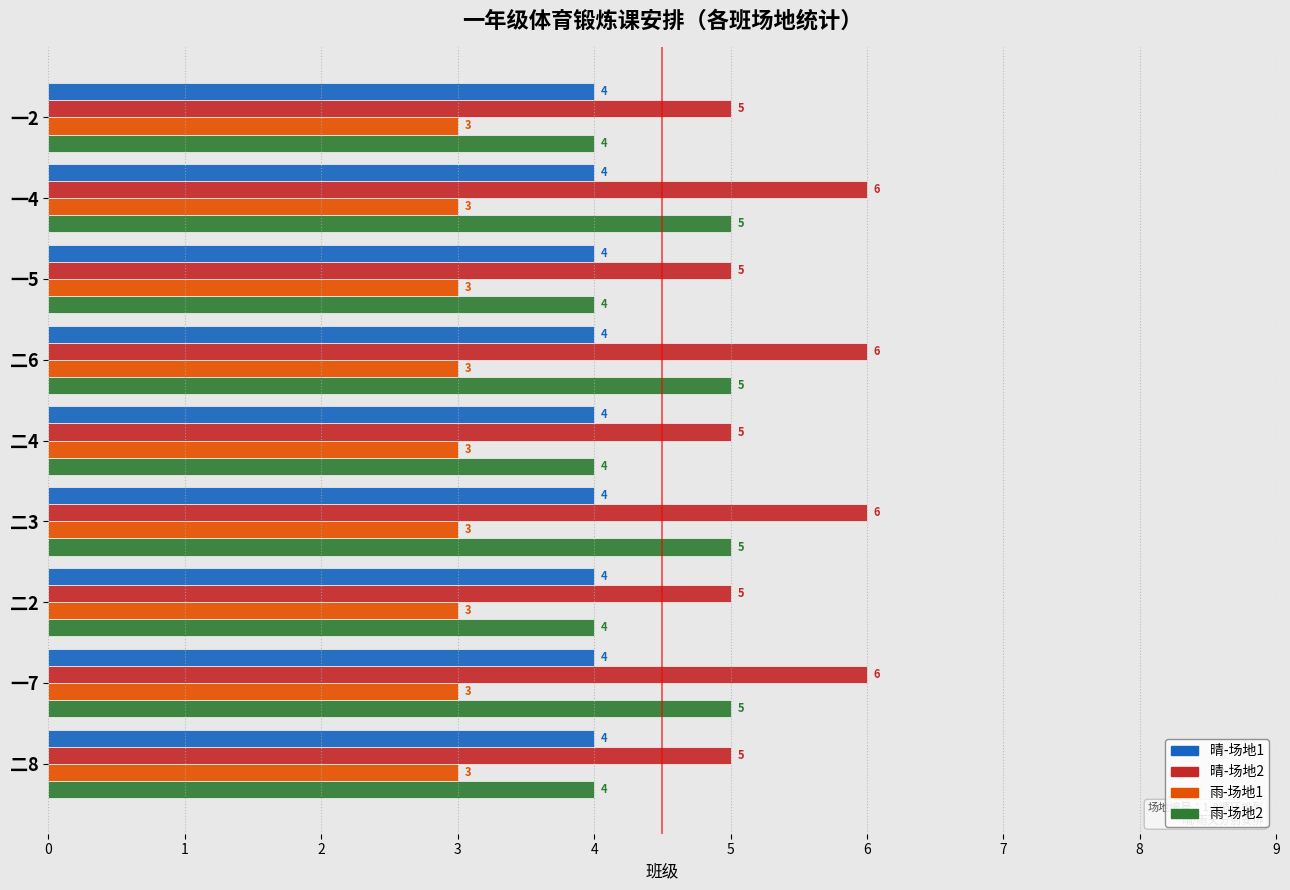

What is the difference between the highest and lowest values at 二6?

3